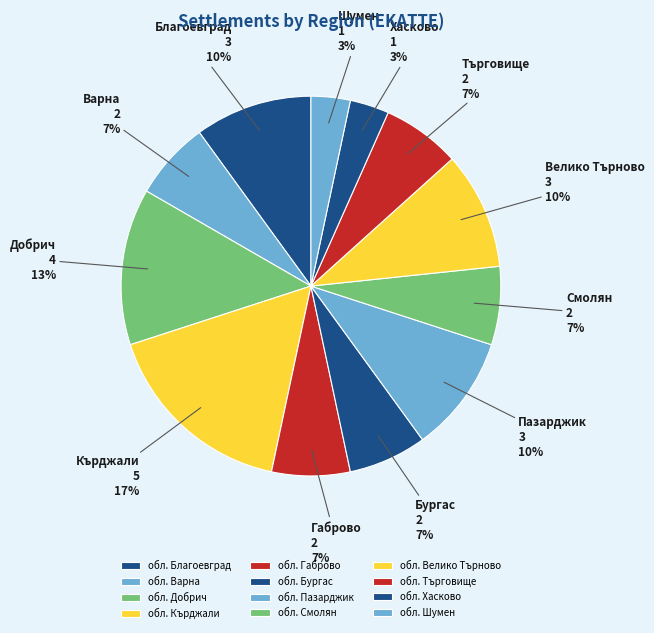

Count the number of slices in the pie.

12